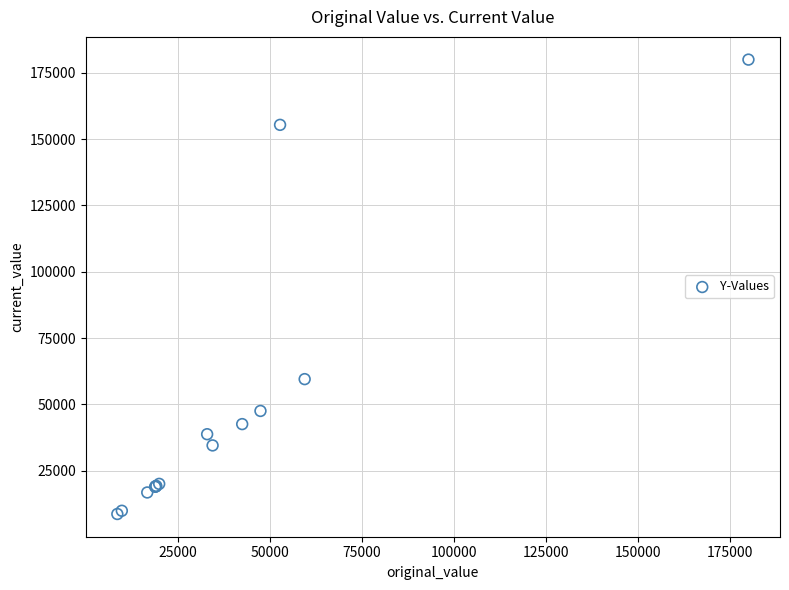

What Y value in the scatter plot is closest to 94317?

59500.0